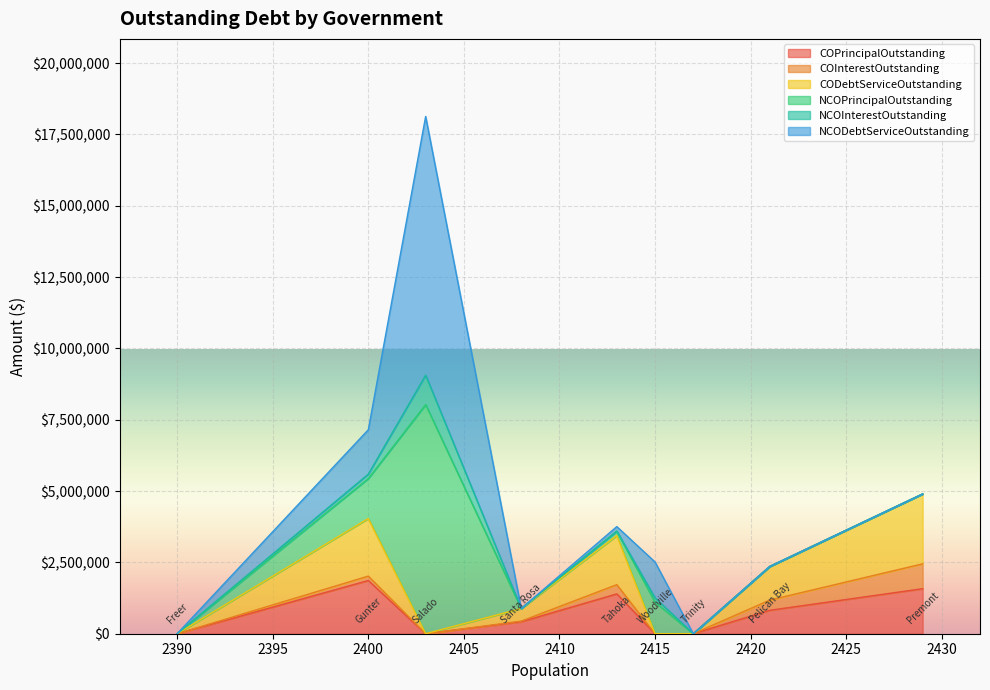

How many lines are shown in the chart?

6